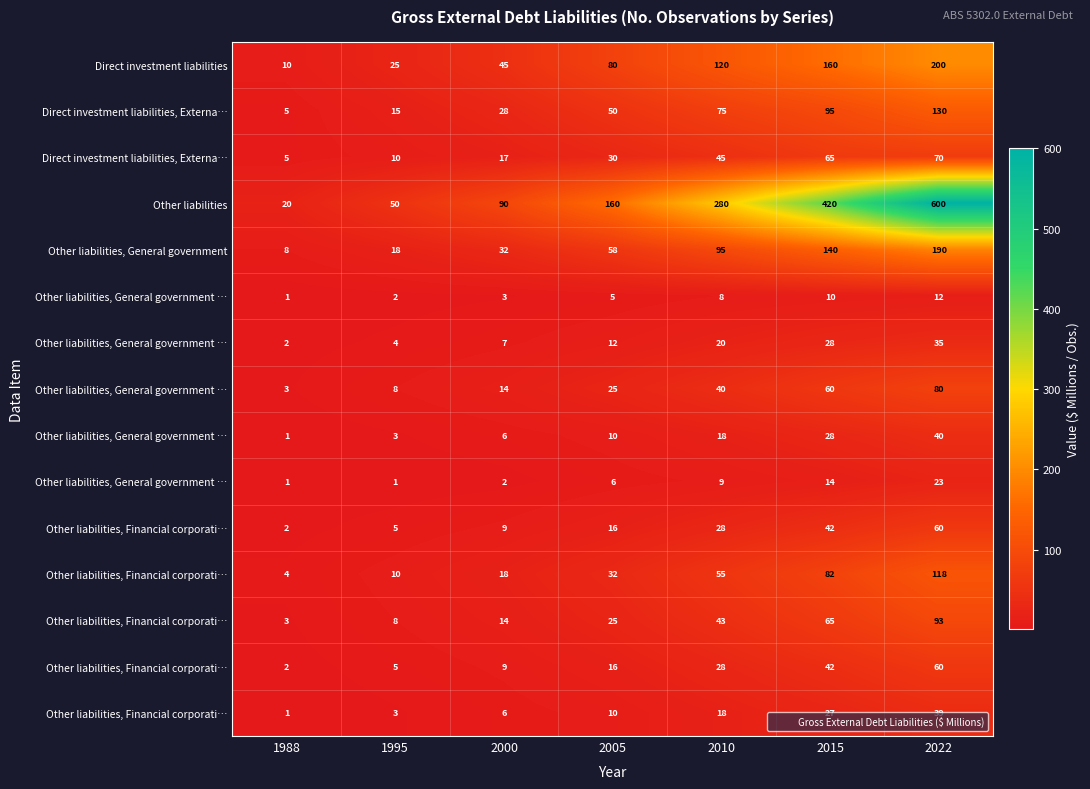

At how many categories does at least one series exceed 464?

1